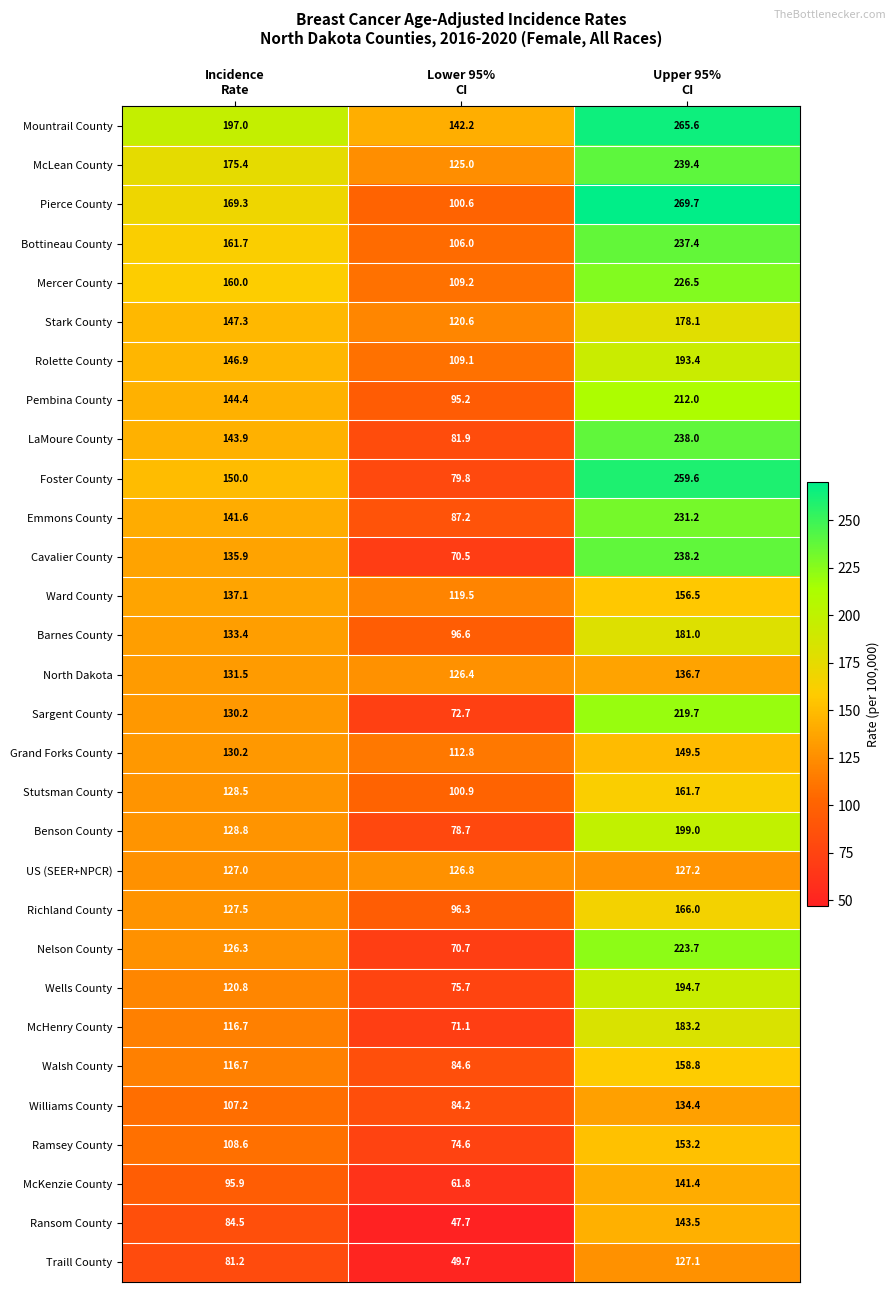

What is the sum of all Mercer County values?

495.7